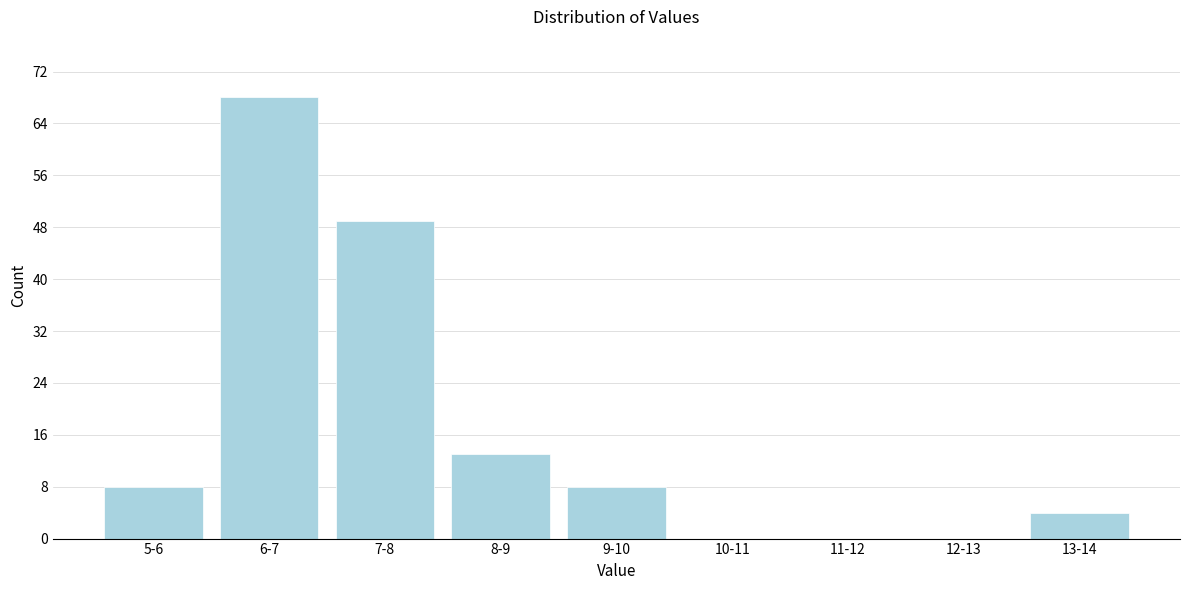

Reading right to left, extract all data points from this chart.

13-14=4	12-13=0	11-12=0	10-11=0	9-10=8	8-9=13	7-8=49	6-7=68	5-6=8